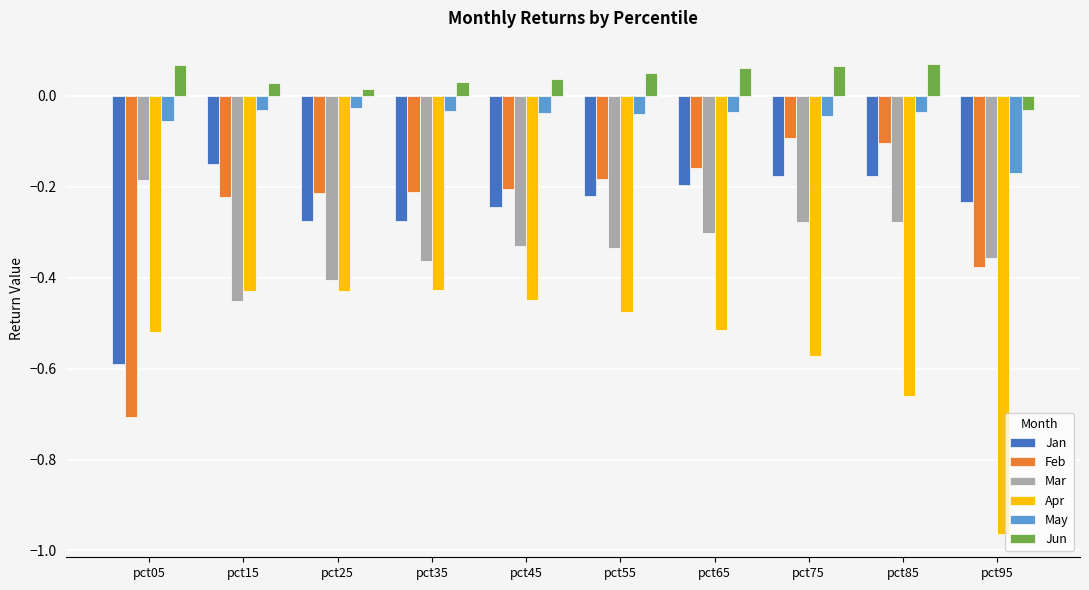

Which series has the largest range (max minus min)?

Feb